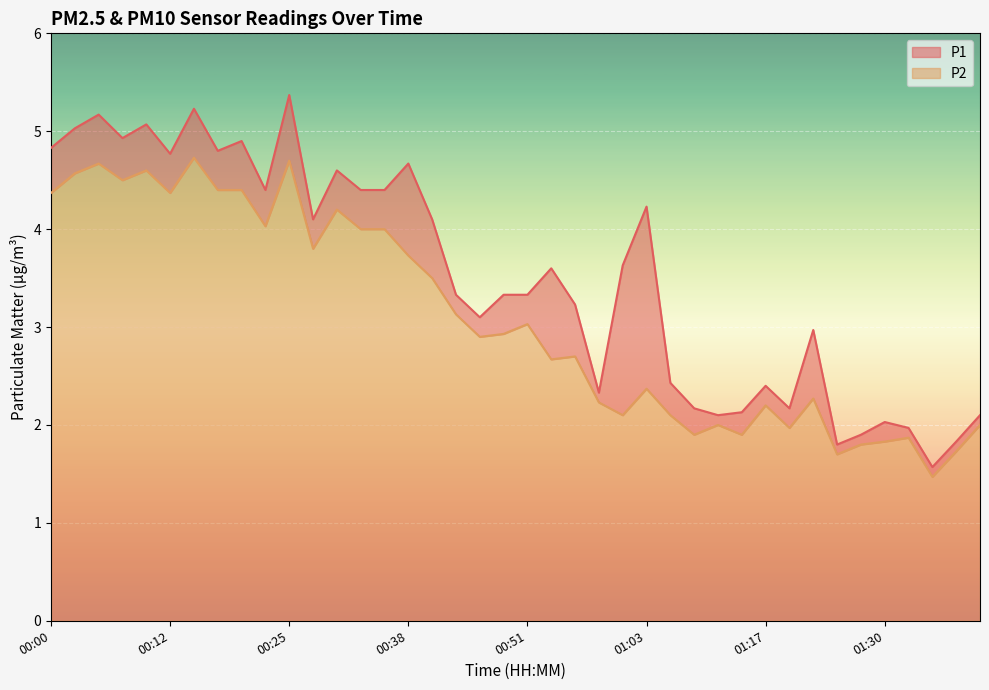

What is the average value of the P1 series?

3.5